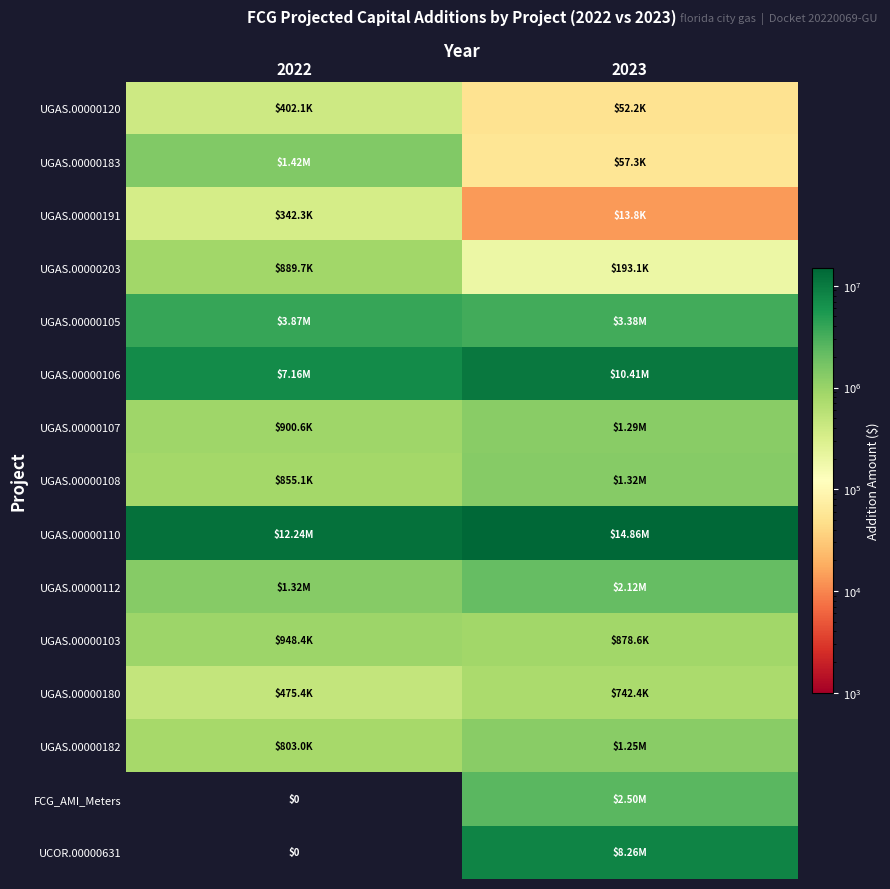

How many values in UCOR.00000631 are above zero?

1